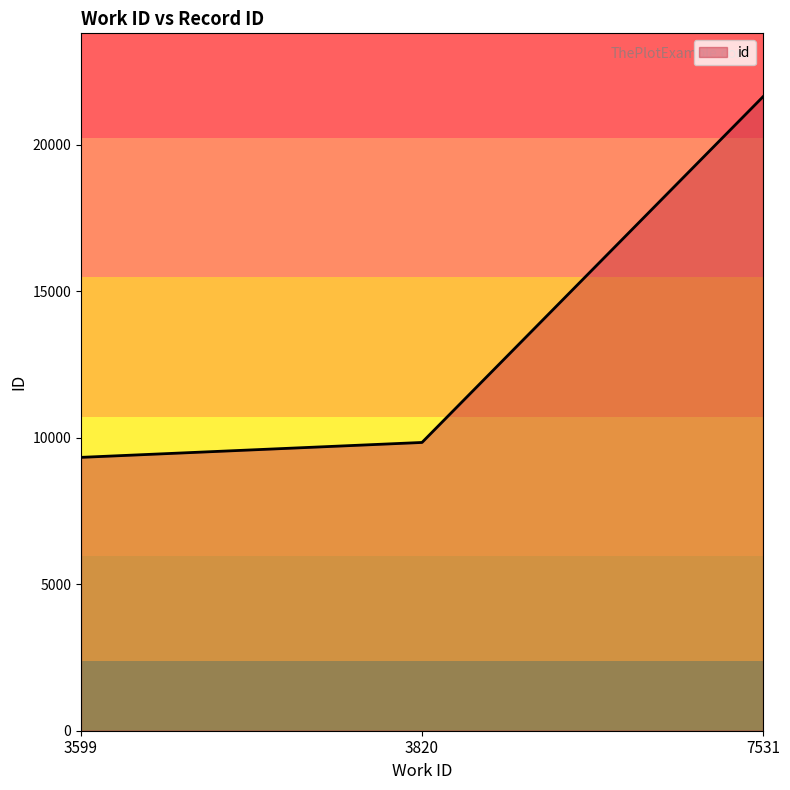

Does the chart display data point markers on the line(s)?

No